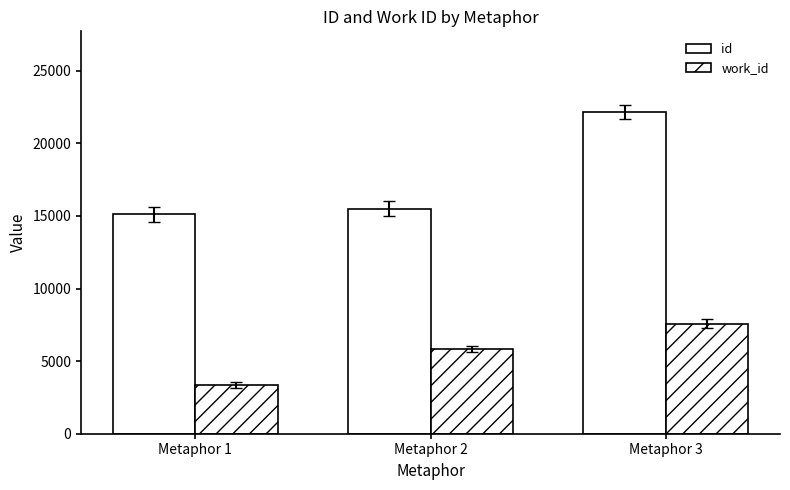

At which category is the sum across all series the highest?

Metaphor 3